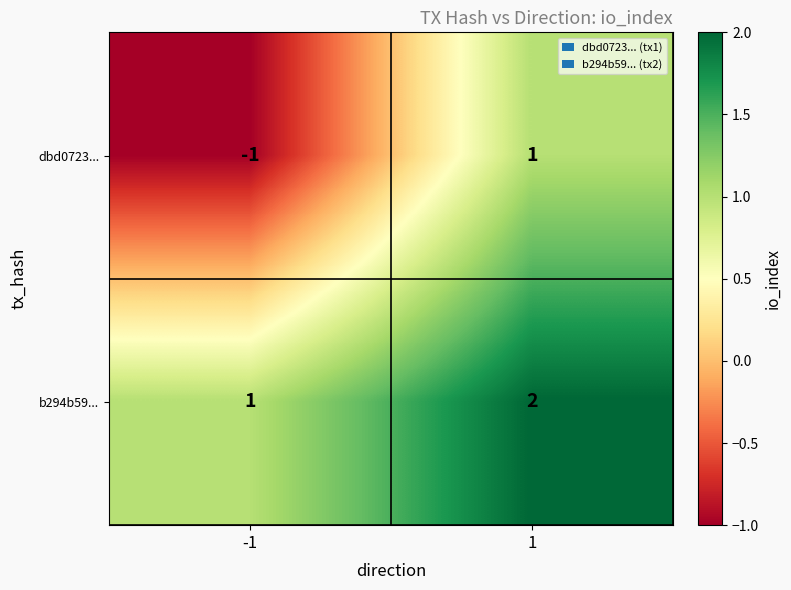

Which series has the widest spread of values?

dbd0723...